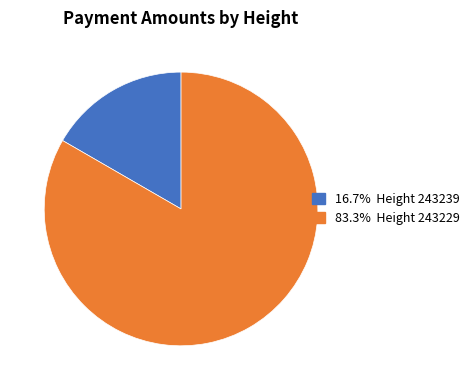

How many slices are in this pie chart?

2